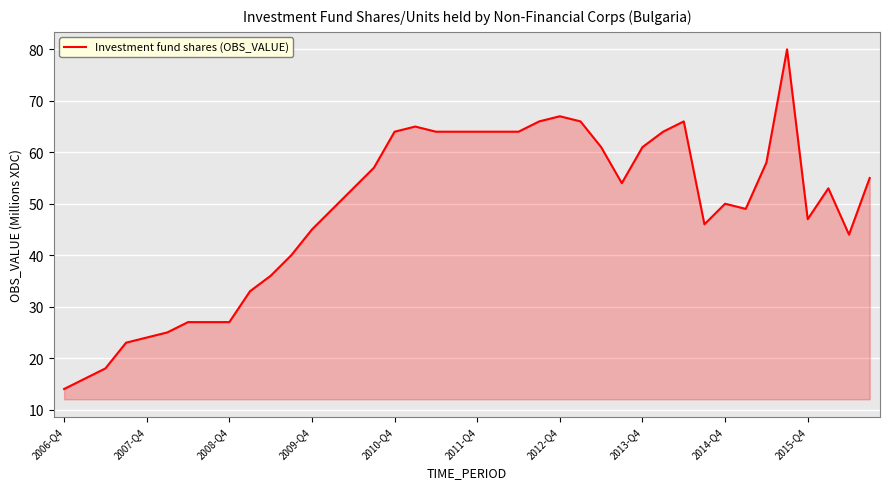

What is the minimum value shown in the chart?

14